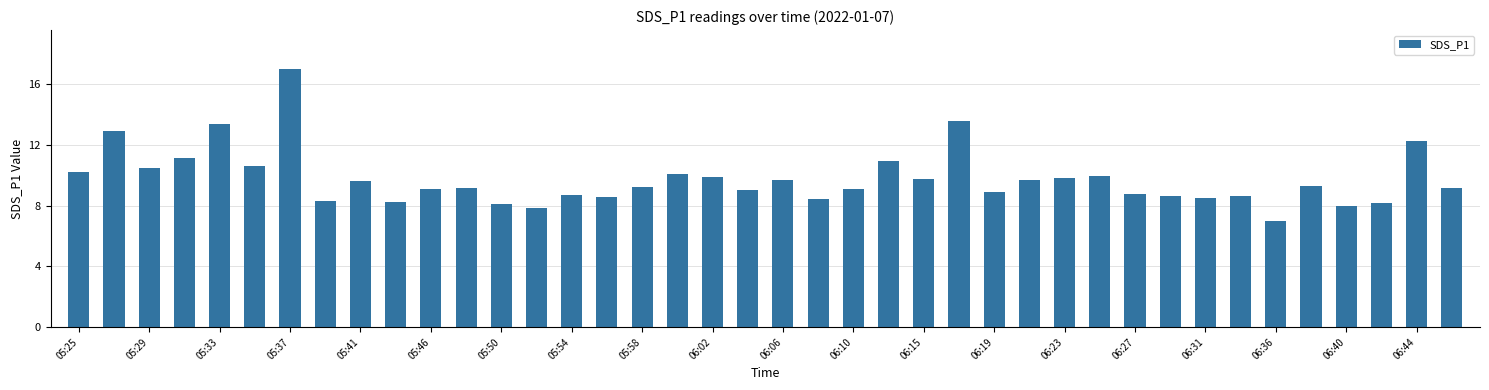

What is the value of the 33rd bar from the left?

8.5